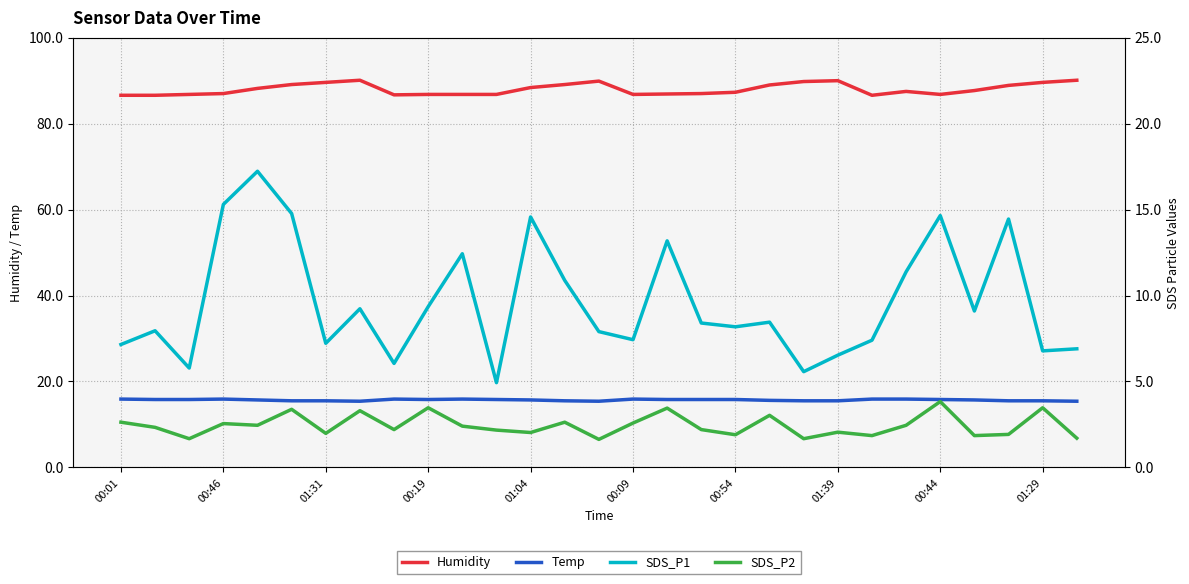

The value of Temp at 00:09 is 25.3. True or false?

False